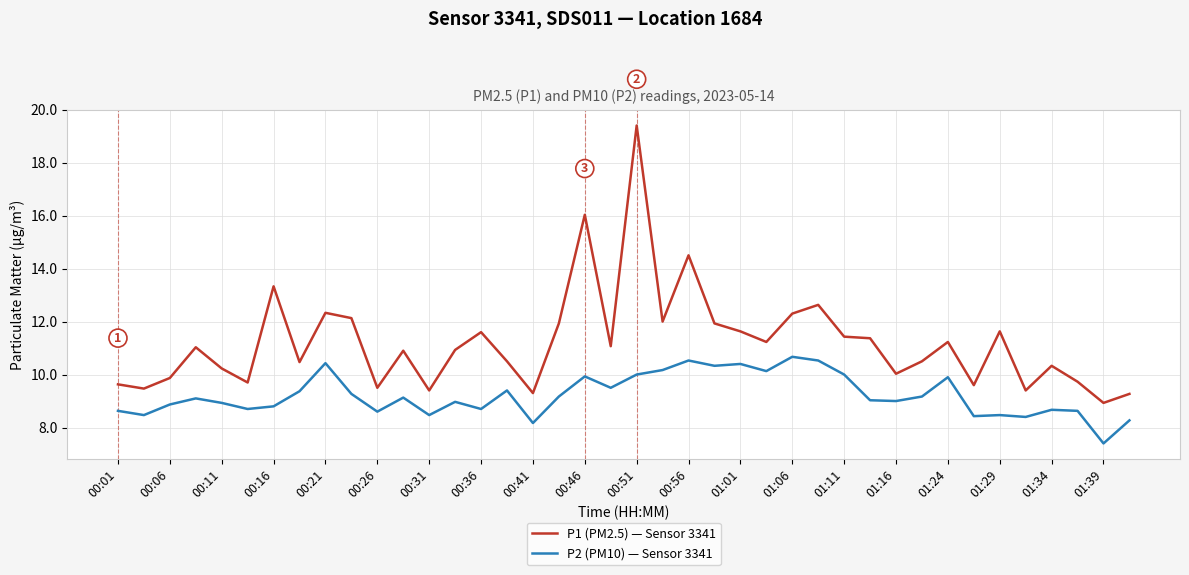

Rank the series by their maximum value, from lowest to highest.

P2 (PM10) — Sensor 3341, P1 (PM2.5) — Sensor 3341